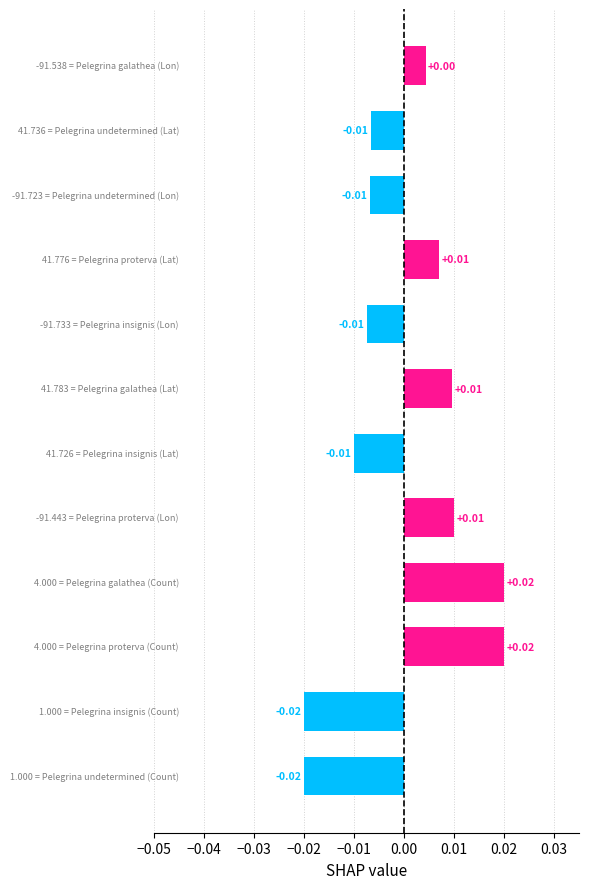

Count the values in the range 0 to 1.

6